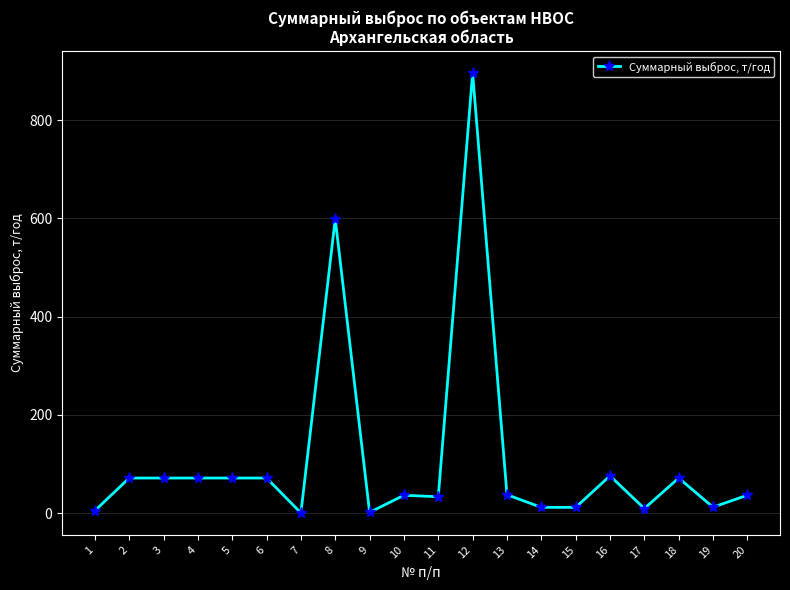

The value at 12 is 1432.1. True or false?

False